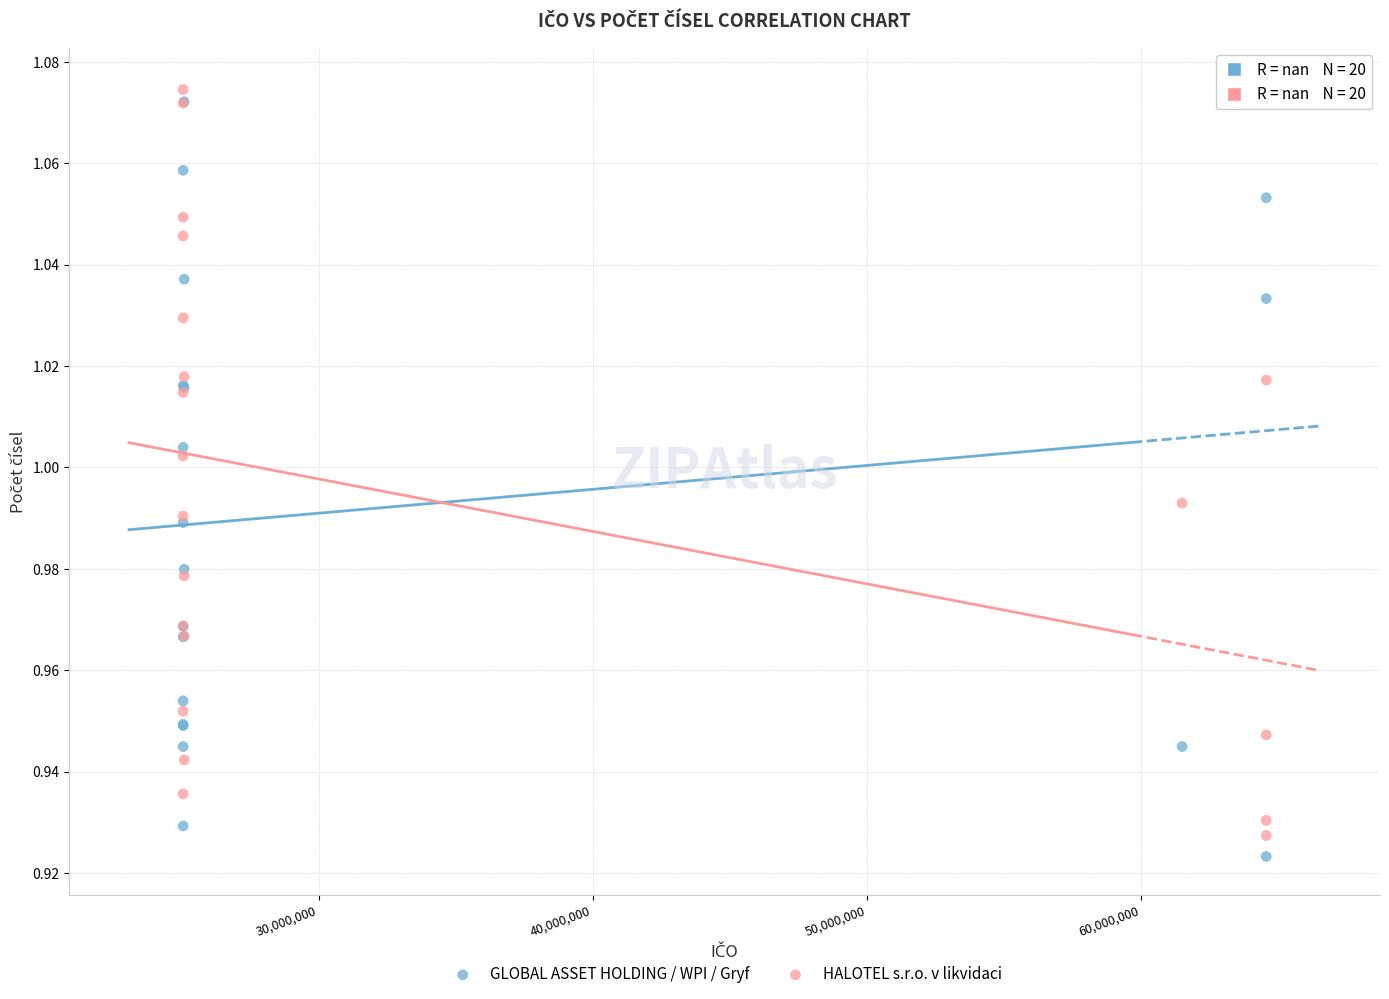

What are all the series names shown in the legend?

GLOBAL ASSET HOLDING / WPI / Gryf, HALOTEL s.r.o. v likvidaci